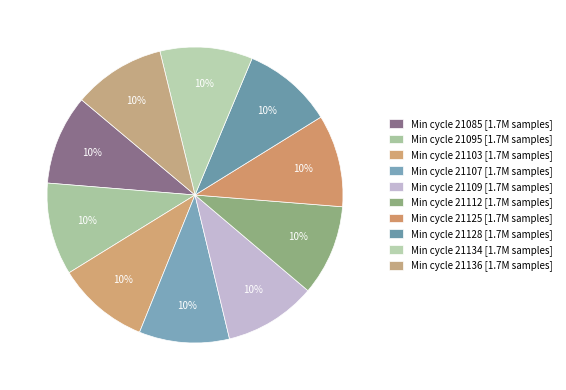

Count the number of slices in the pie.

10